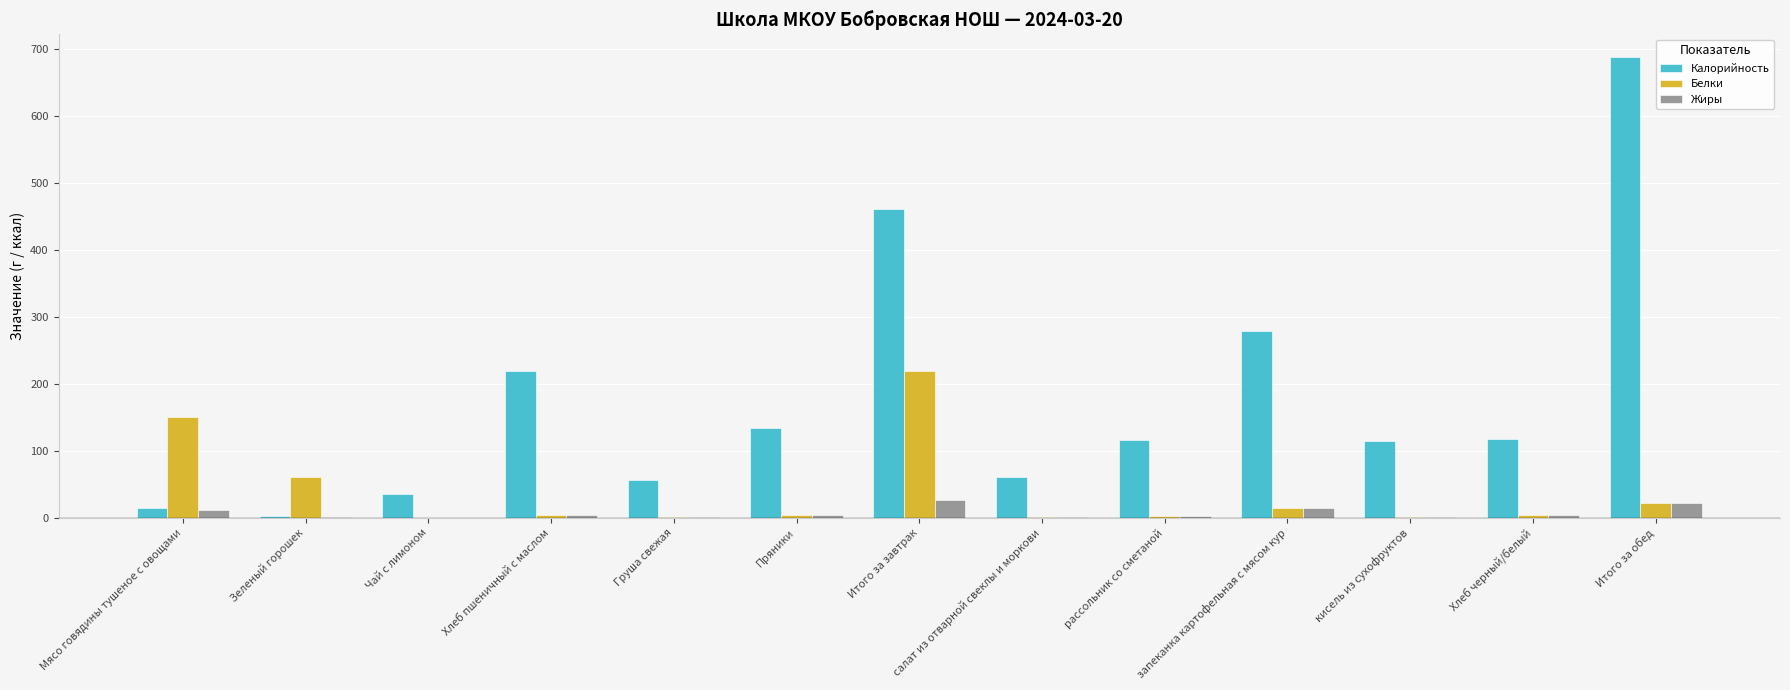

Is it true that Калорийность equals 56.0 at Груша свежая?

True